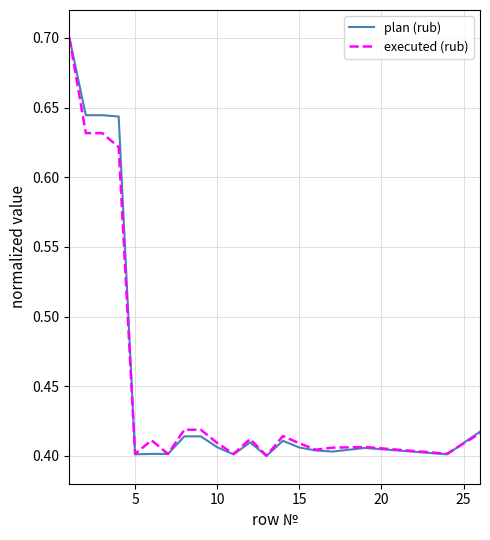

What is the highest value of the plan (rub) series?

0.7